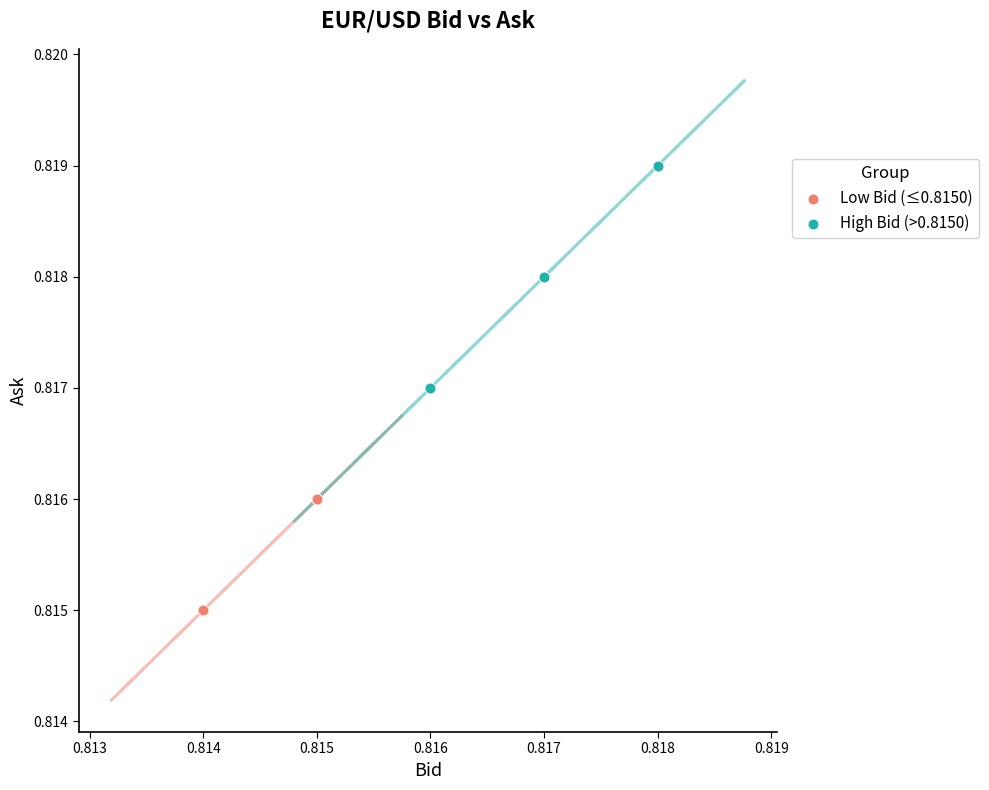

Which series has the widest spread of Y values?

High Bid (>0.8150)